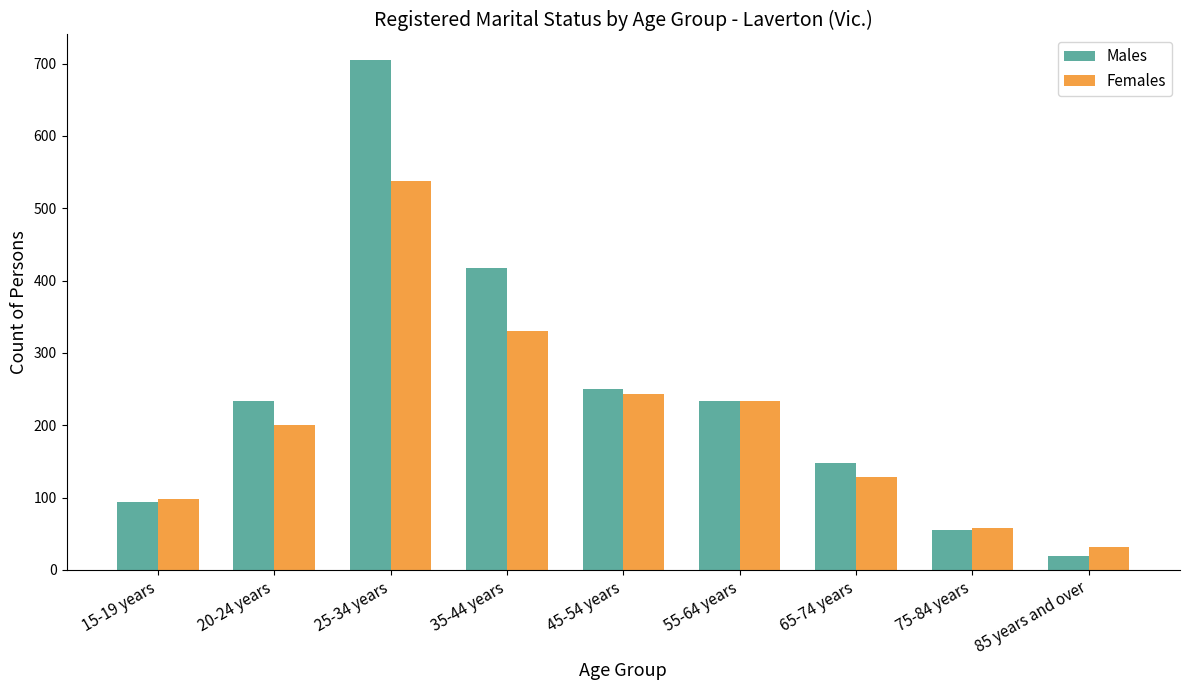

How many distinct data groups are displayed?

2